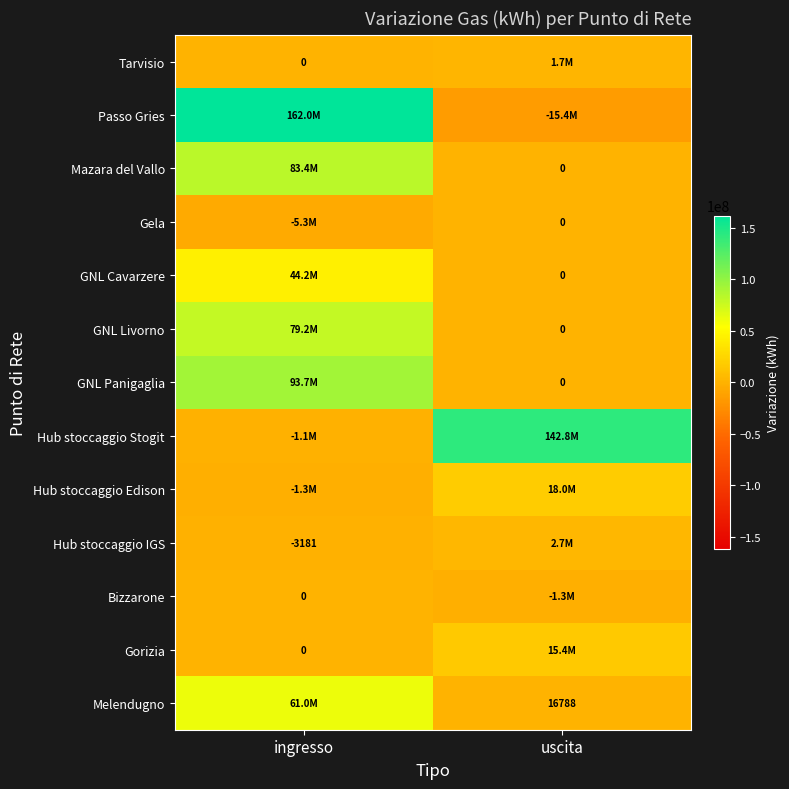

List the series in order of their peak value, highest first.

Passo Gries, Hub stoccaggio Stogit, GNL Panigaglia, Mazara del Vallo, GNL Livorno, Melendugno, GNL Cavarzere, Hub stoccaggio Edison, Gorizia, Hub stoccaggio IGS, Tarvisio, Gela, Bizzarone